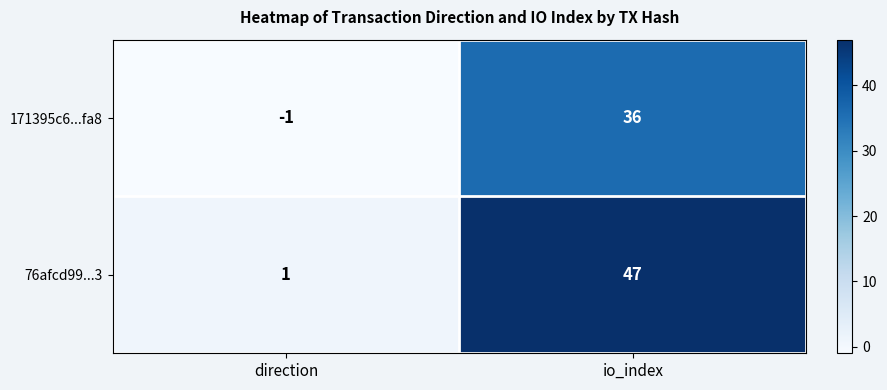

The 171395c6...fa8 series shows -1 at direction. True or false?

True